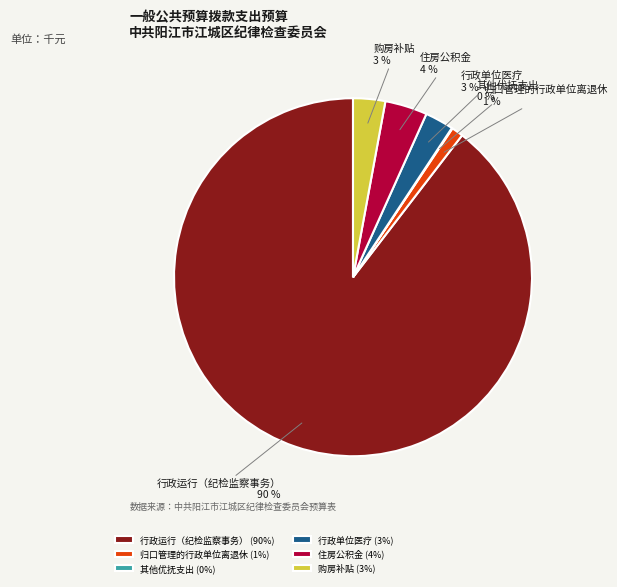

Is it true that 行政运行（纪检监察事务） is 90% of the pie?

True